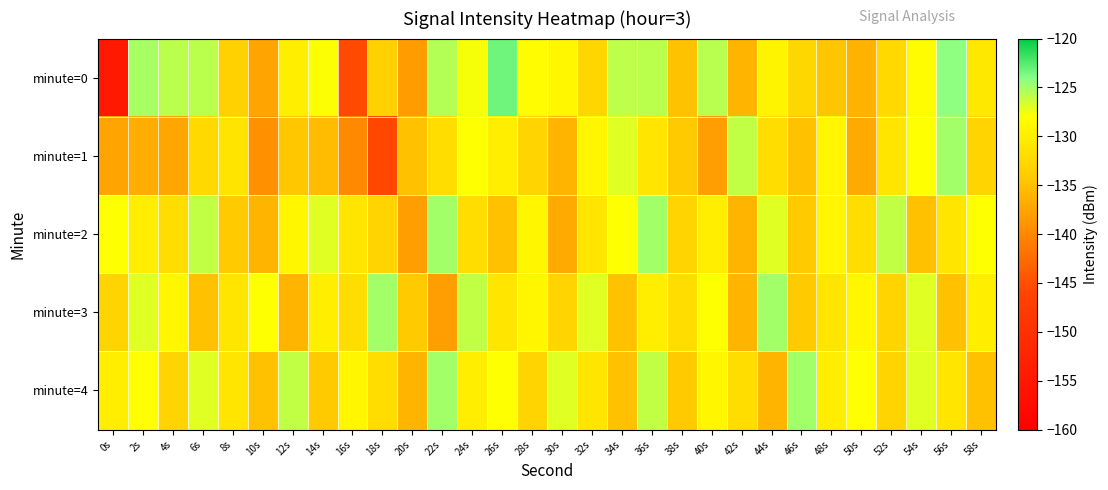

List the series in order of their peak value, highest first.

minute=0, minute=1, minute=2, minute=3, minute=4